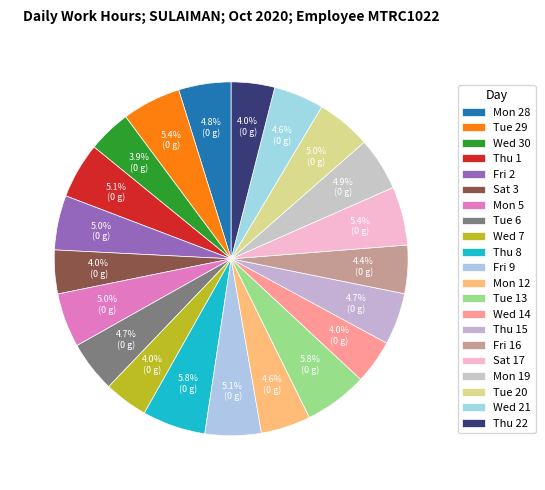

Rank the categories by value from highest to lowest.

Thu 8, Tue 13, Tue 29, Sat 17, Fri 9, Thu 1, Tue 20, Fri 2, Mon 5, Mon 19, Mon 28, Thu 15, Tue 6, Wed 21, Mon 12, Fri 16, Wed 14, Wed 7, Sat 3, Thu 22, Wed 30